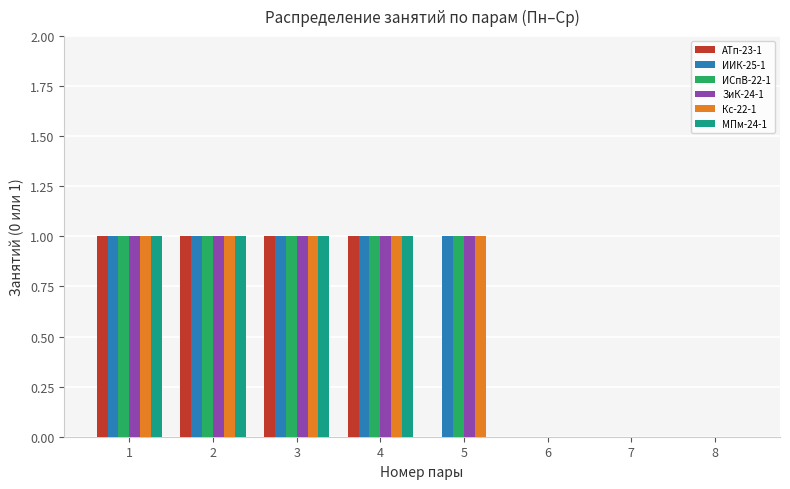

Is it true that МПм-24-1 equals 0 at 3?

False